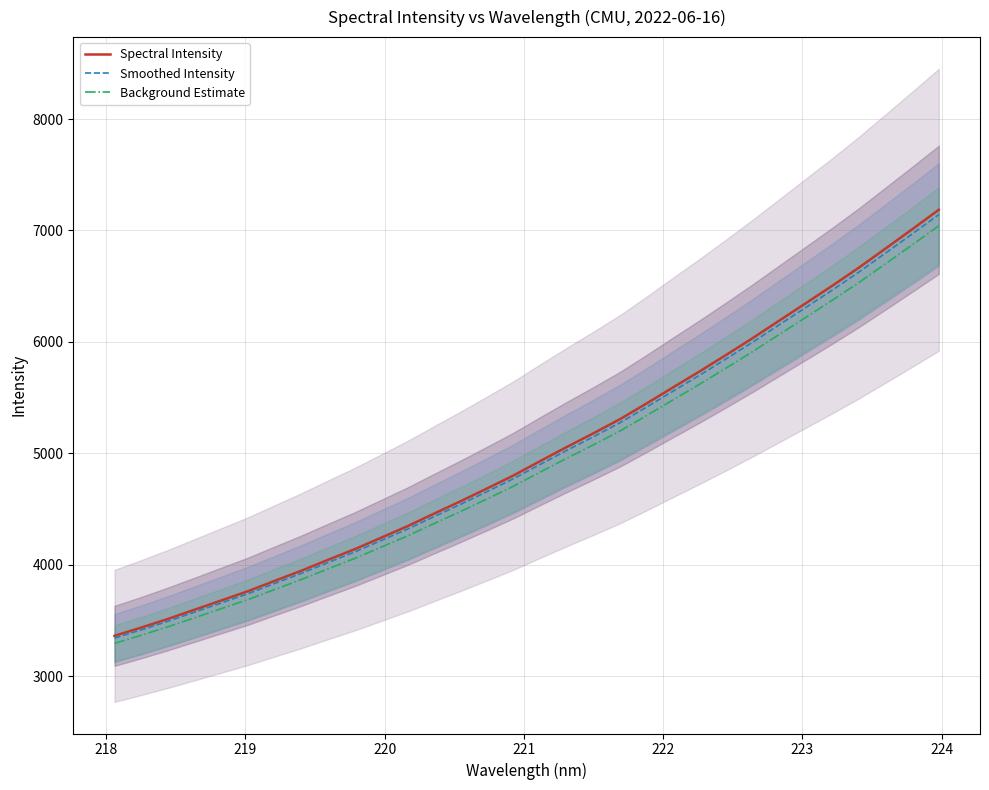

Reading right to left, extract all data points from this chart.

Spectral Intensity: 7186.0	7011.0	6839.2	6668.2	6505.9	6348.7	6192.3	6035.6	5884.5	5736.6	5593.0	5448.3	5307.4	5180.7	5058.0	4931.6	4803.1	4685.9	4570.7	4459.2	4346.5	4242.5	4138.9	4043.6	3946.4	3855.6	3763.3	3680.5	3597.6	3515.3	3437.8	3364.2
Smoothed Intensity: 7142.9	6969.0	6798.1	6628.2	6466.9	6310.6	6155.1	5999.4	5849.1	5702.2	5559.4	5415.6	5275.5	5149.7	5027.7	4902.0	4774.3	4657.7	4543.3	4432.5	4320.4	4217.1	4114.0	4019.4	3922.7	3832.5	3740.7	3658.5	3576.0	3494.2	3417.2	3344.0
Background Estimate: 7042.3	6870.8	6702.4	6534.8	6375.8	6221.8	6068.4	5914.9	5766.8	5621.9	5481.1	5339.3	5201.2	5077.1	4956.9	4833.0	4707.1	4592.1	4479.3	4370.0	4259.6	4157.7	4056.1	3962.8	3867.5	3778.5	3688.0	3606.9	3525.6	3445.0	3369.1	3296.9